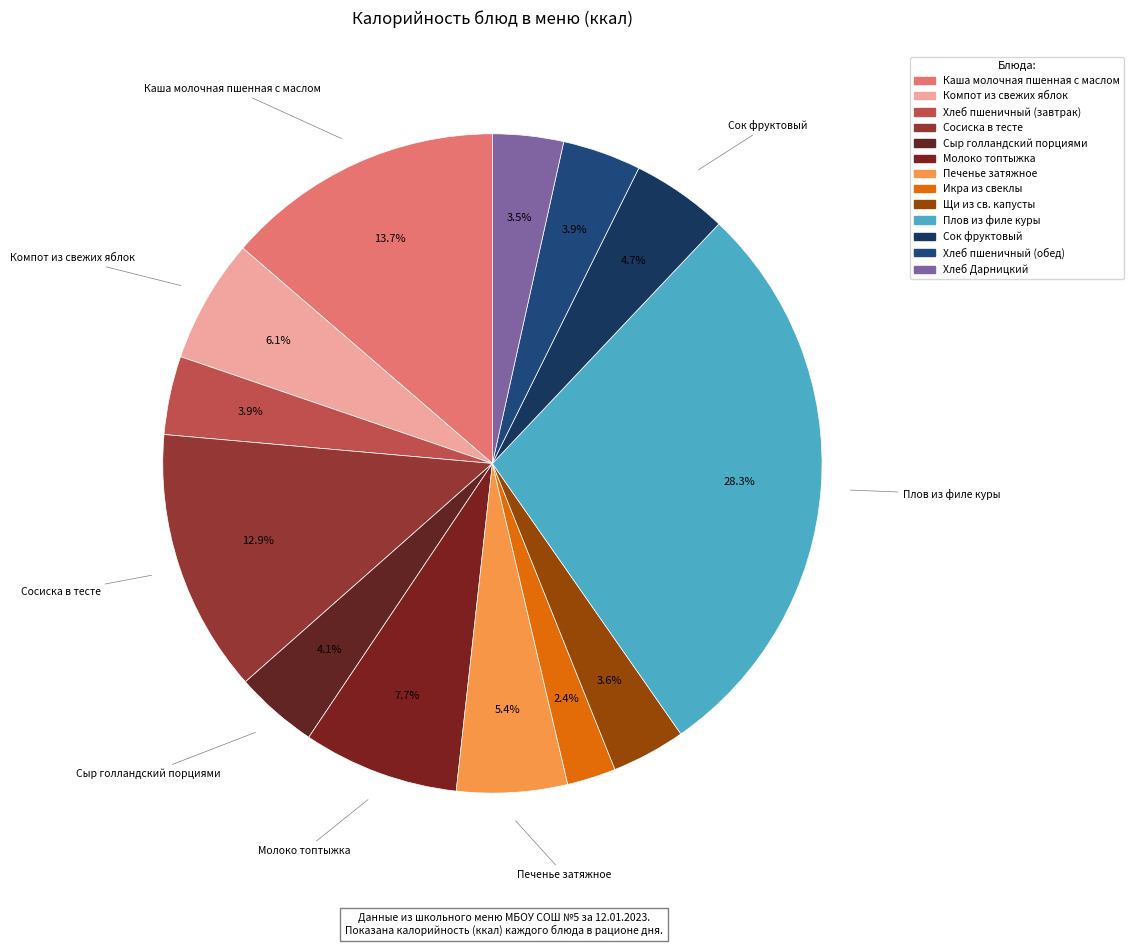

To the nearest percent, what portion does Печенье затяжное represent?

5%